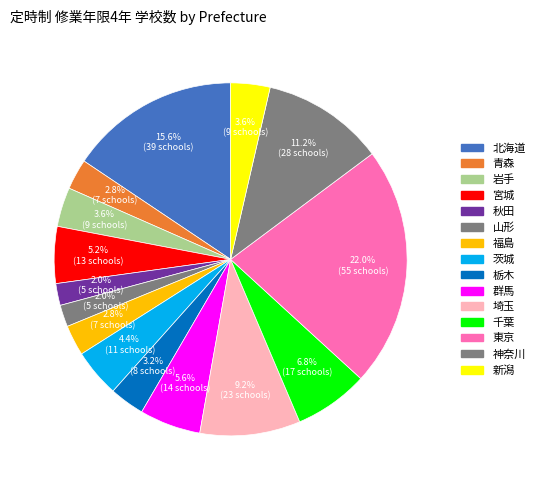

Does 神奈川 account for over 50% of the chart?

No